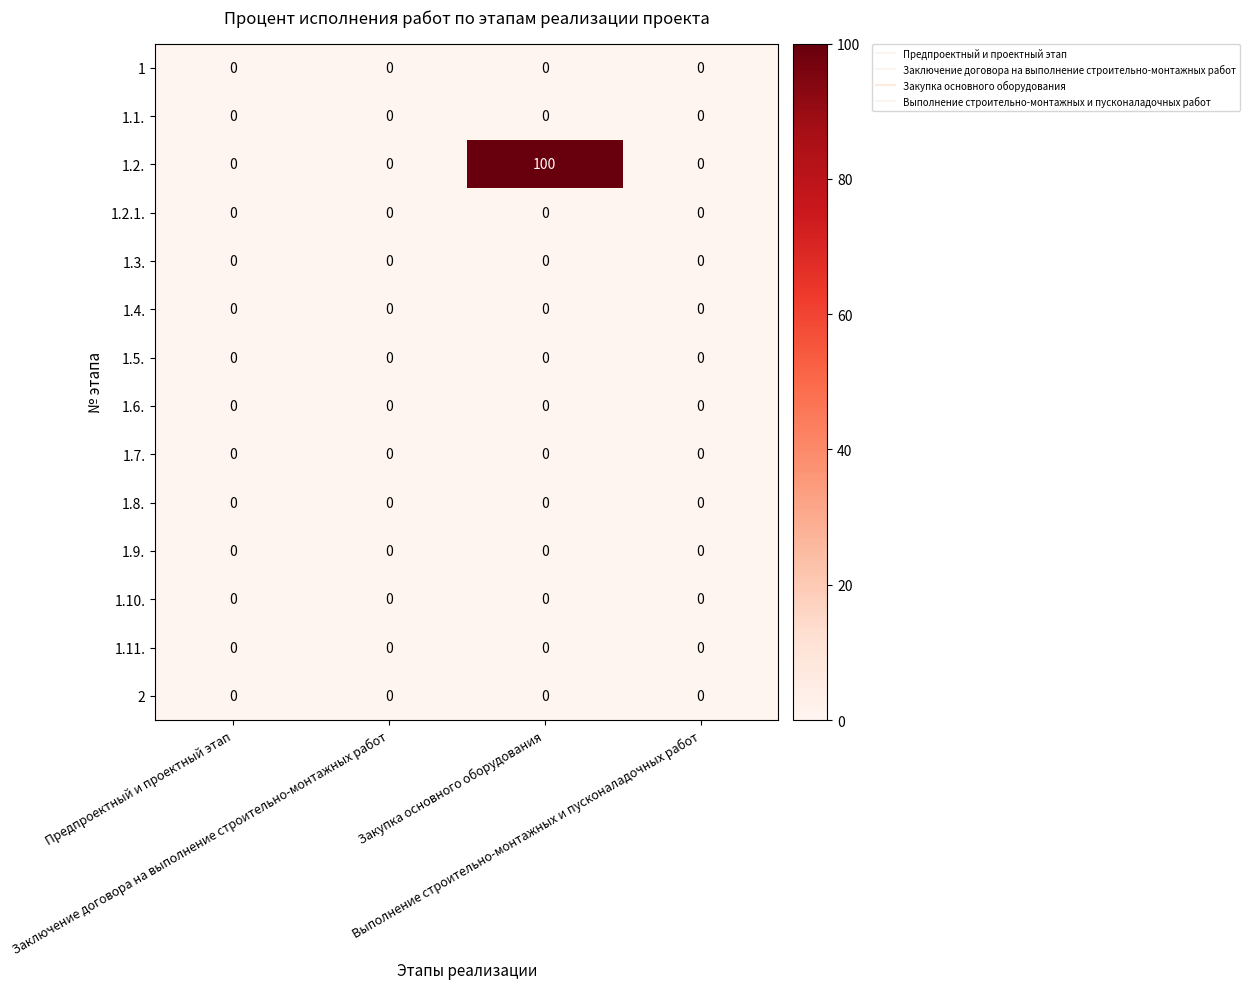

Which series has the widest spread of values?

1.2.